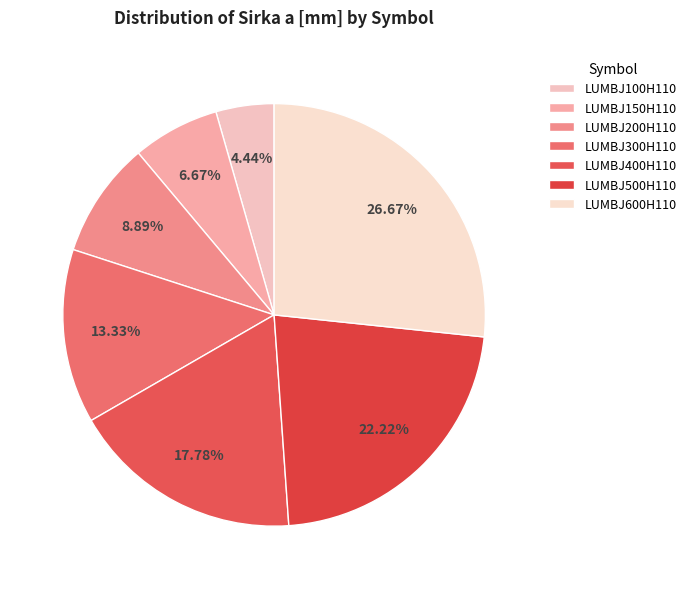

To the nearest percent, what is the combined percentage of LUMBJ500H110 and LUMBJ100H110?

27%